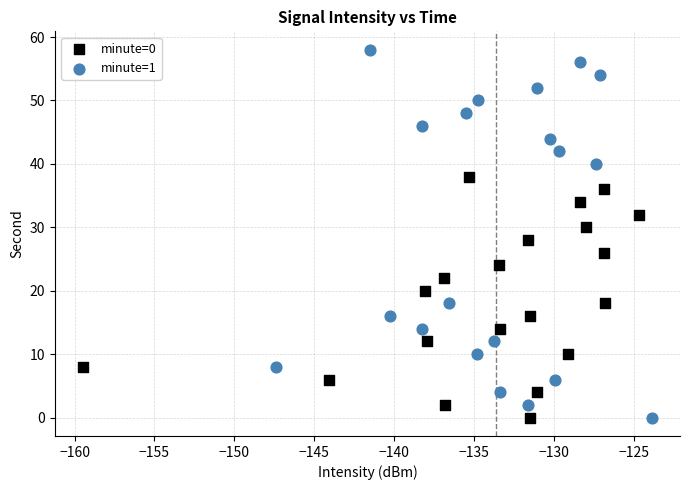

What are all the series names shown in the legend?

minute=0, minute=1